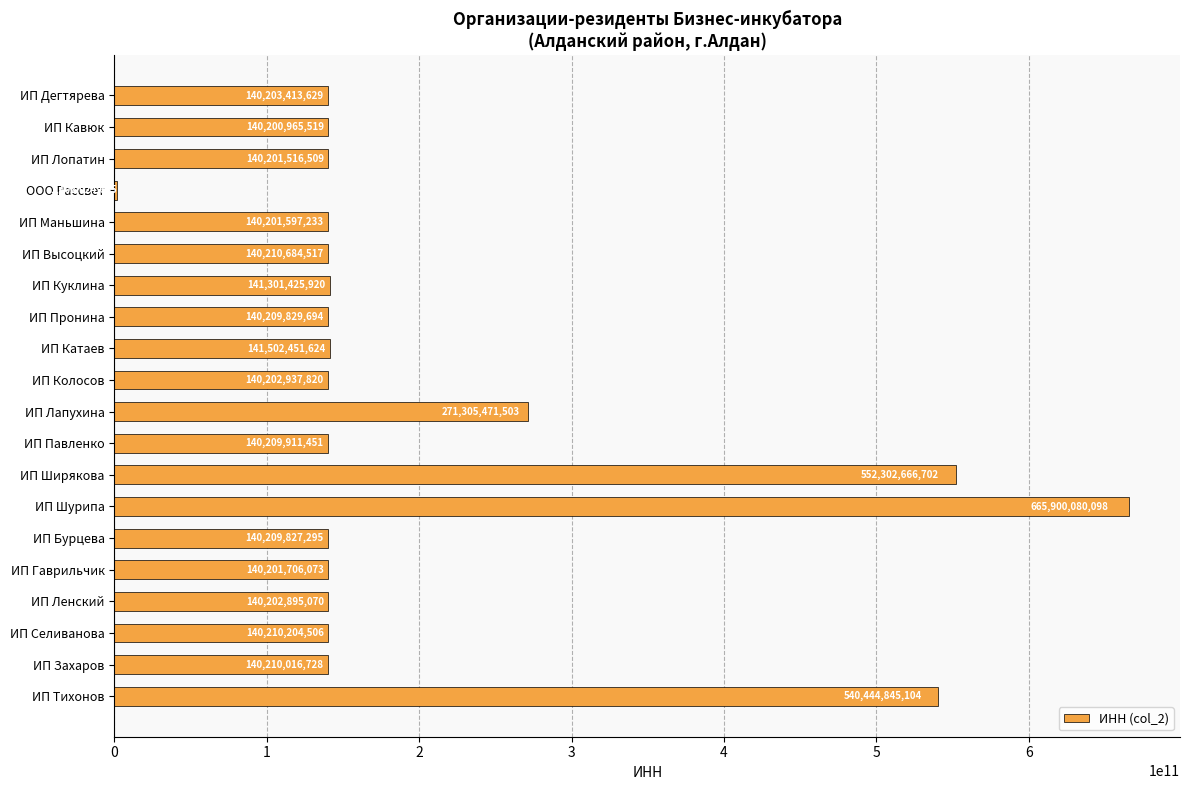

Are the bars horizontal?

Yes